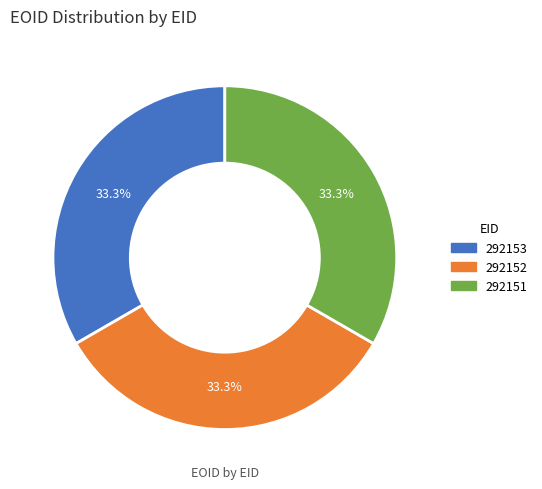

To the nearest percent, what percentage of the pie is 292153?

33%